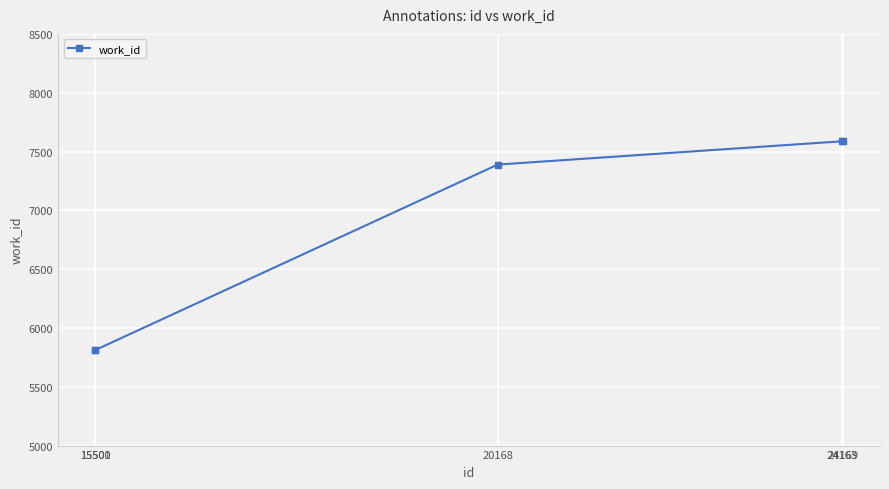

Is this an area chart (filled region under the line)?

No